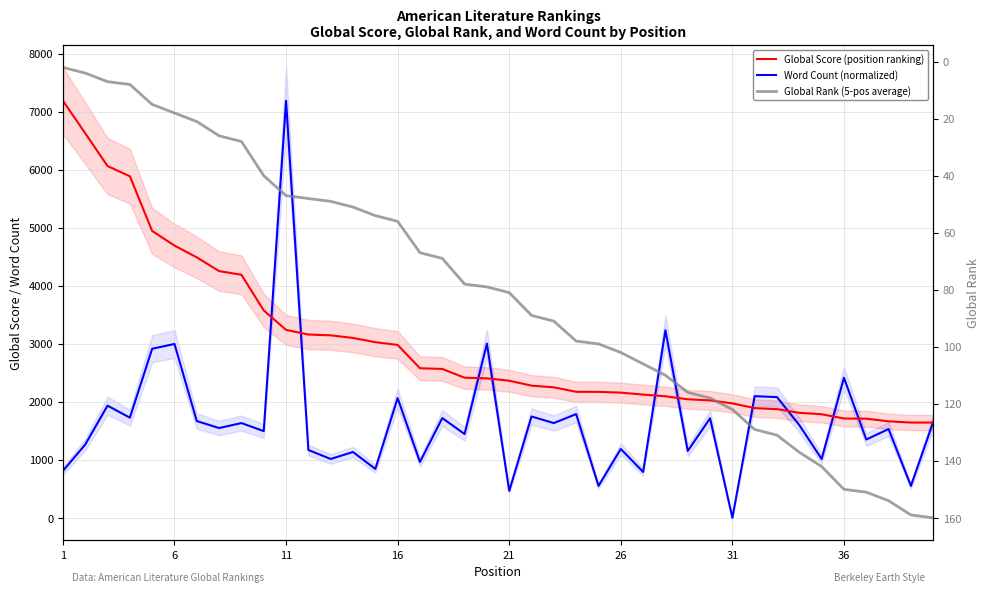

How many lines are shown in the chart?

3